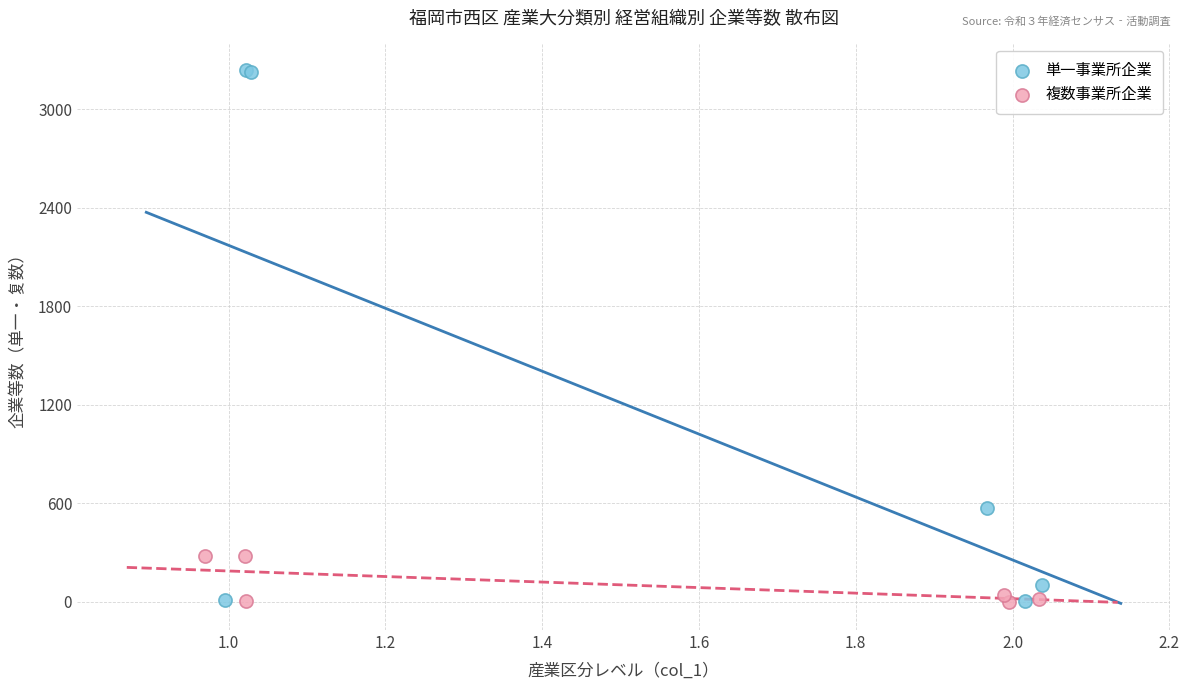

Which series has the widest spread of Y values?

単一事業所企業